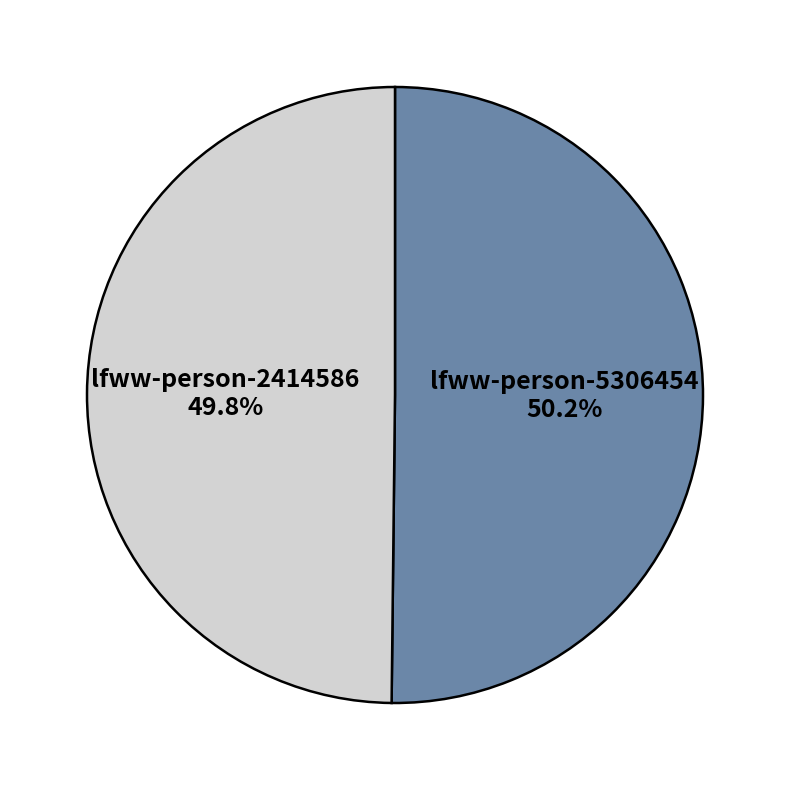

Is it true that lfww-person-5306454 is 58% of the pie?

False